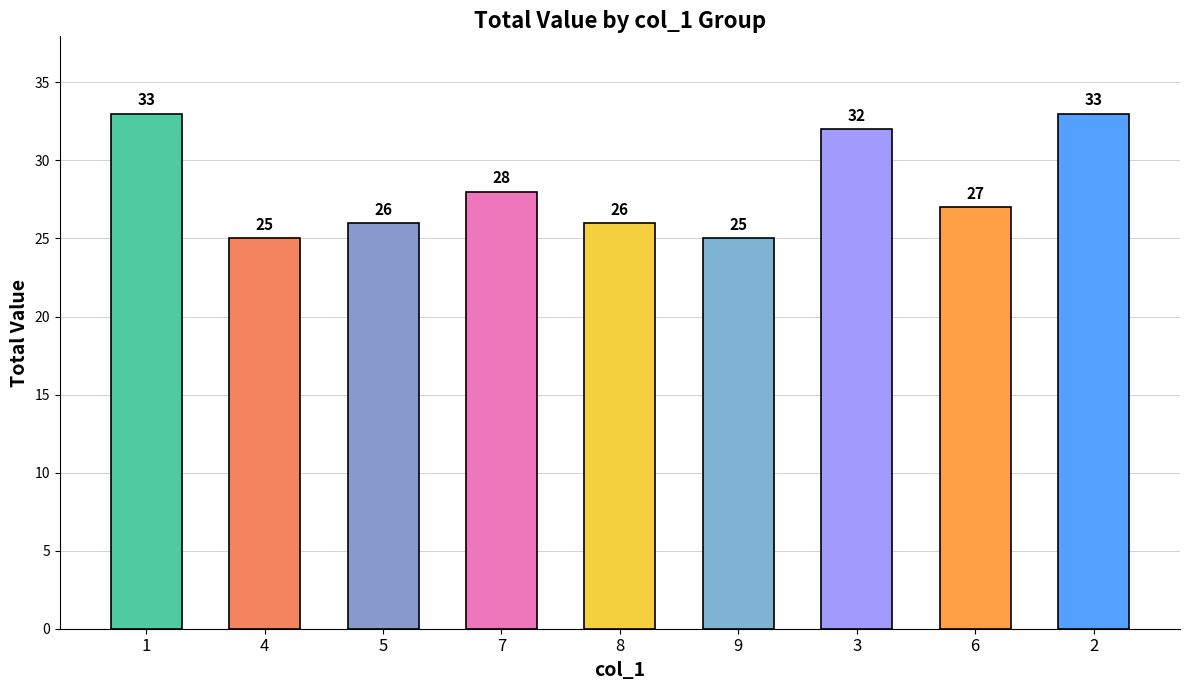

Is it true that the value at 8 is 44?

False